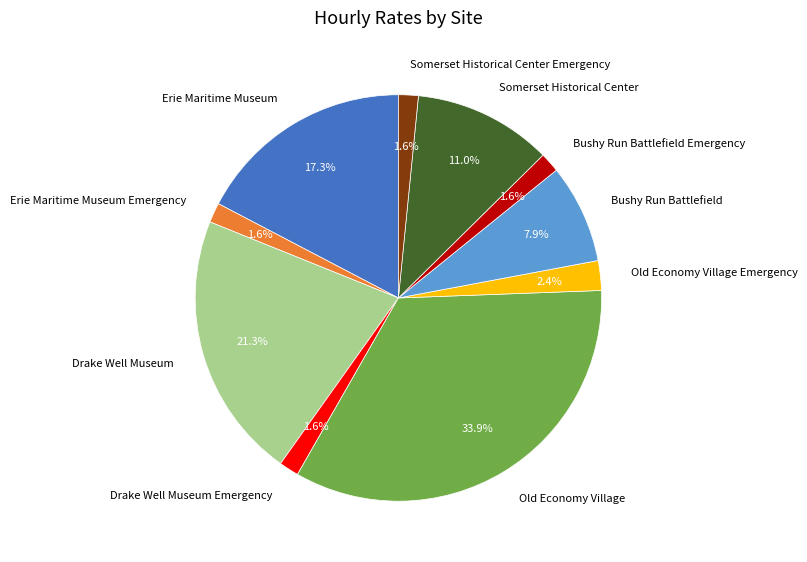

Do Old Economy Village Emergency and Bushy Run Battlefield Emergency together represent more than half of the pie?

No